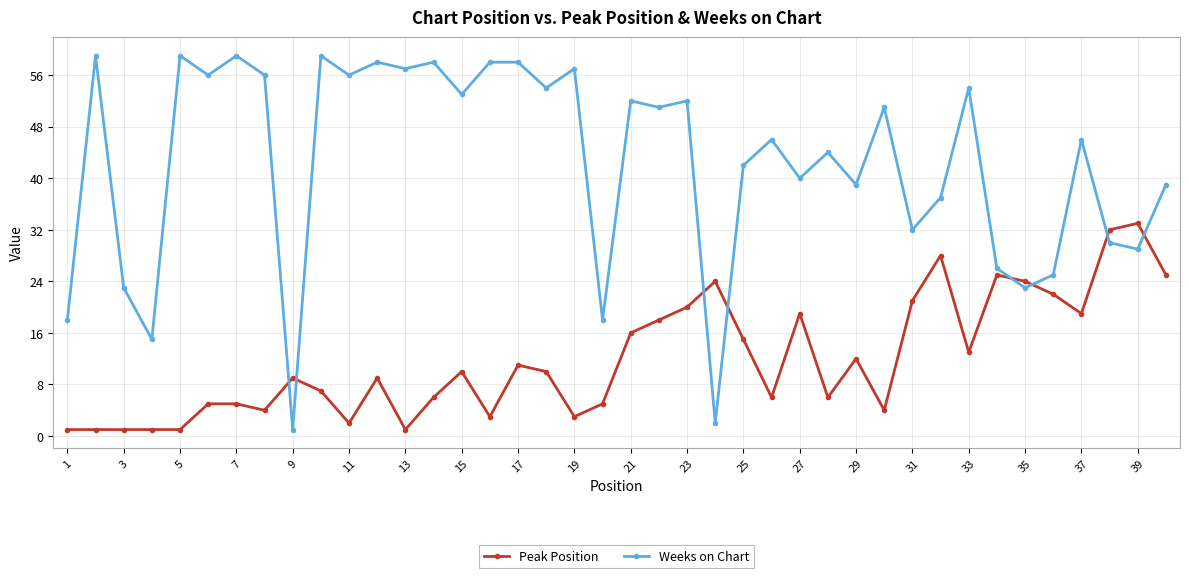

Reading left to right, extract all data points from this chart.

Peak Position: 1	1	1	1	1	5	5	4	9	7	2	9	1	6	10	3	11	10	3	5	16	18	20	24	15	6	19	6	12	4	21	28	13	25	24	22	19	32	33	25
Weeks on Chart: 18	59	23	15	59	56	59	56	1	59	56	58	57	58	53	58	58	54	57	18	52	51	52	2	42	46	40	44	39	51	32	37	54	26	23	25	46	30	29	39